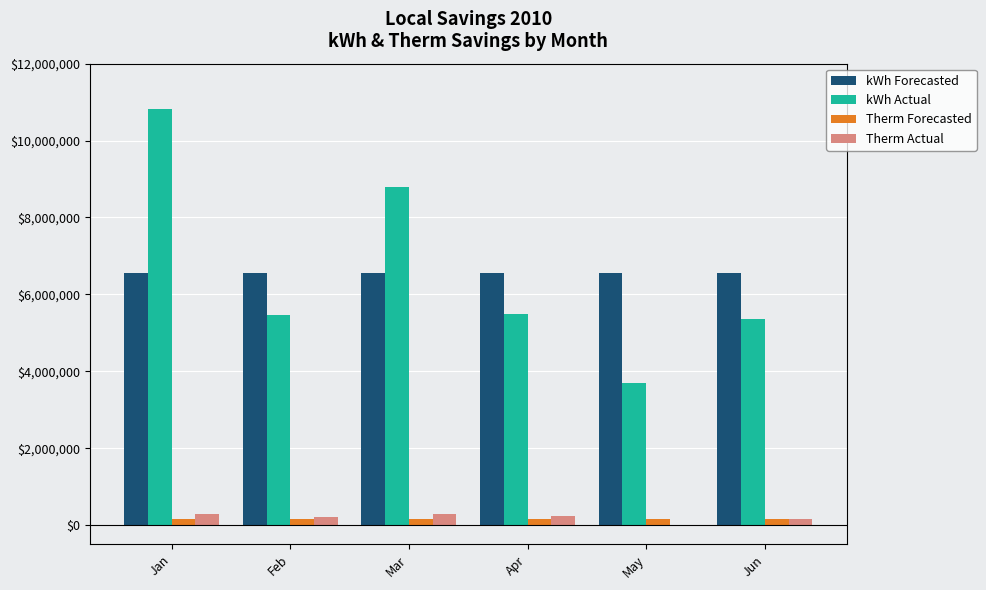

What is the average value of the kWh Actual series?

6601921.8